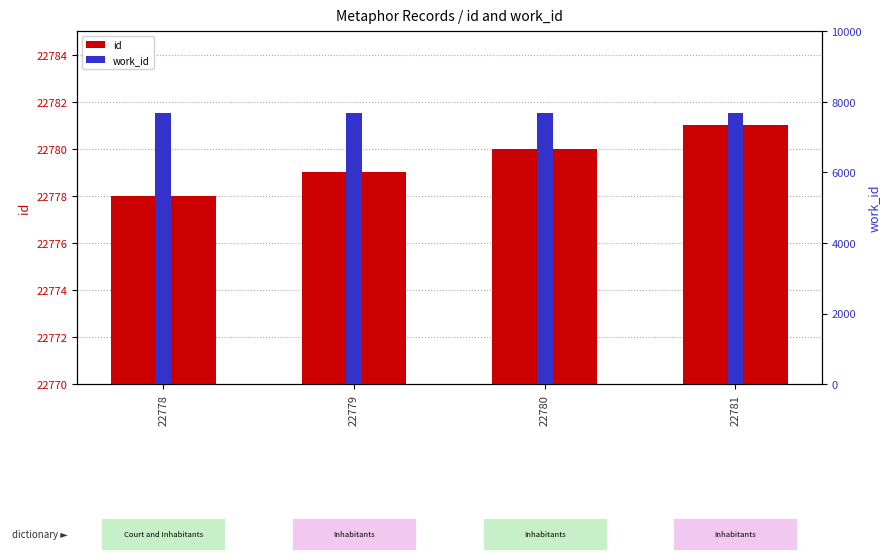

What is the average value of the work_id series?

7677